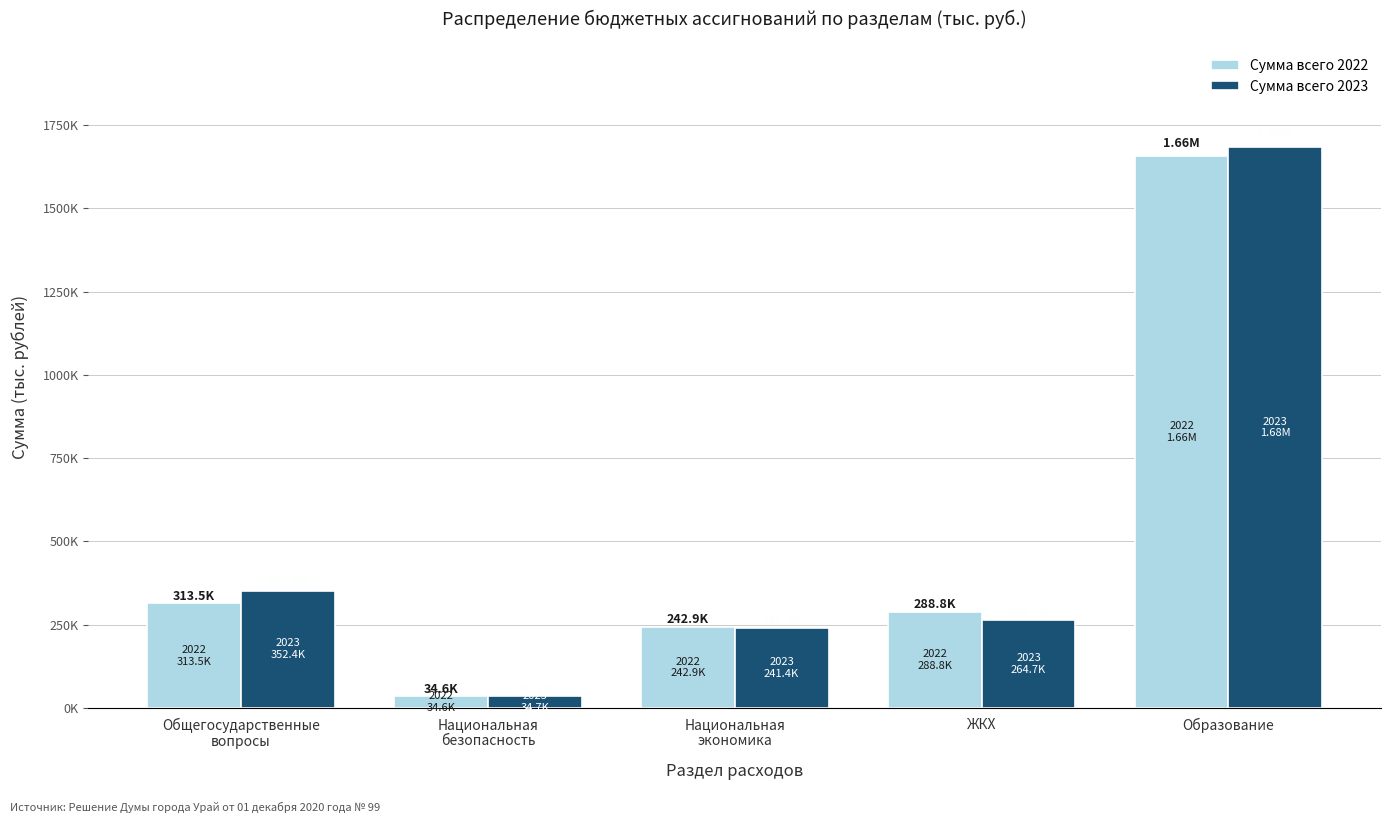

What is the sum of the Сумма всего 2023 values at Образование and Общегосударственные
вопросы?

2036323.2